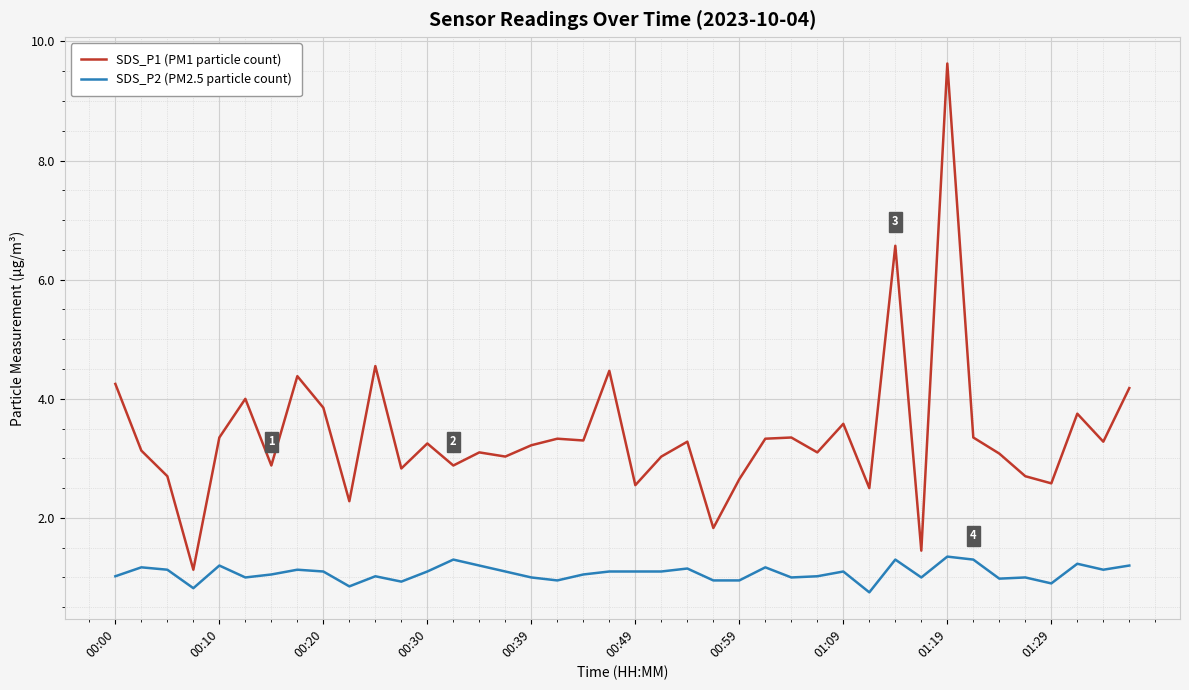

True or false: SDS_P1 (PM1 particle count) and SDS_P2 (PM2.5 particle count) cross at least once.

False